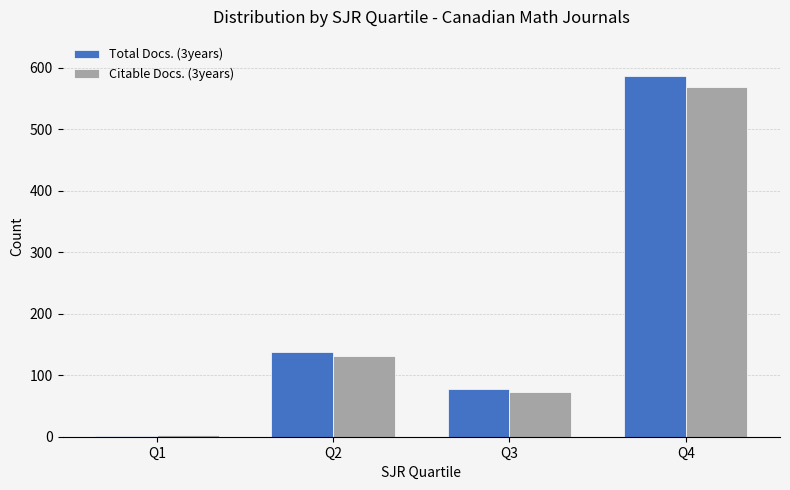

What is the difference between the Citable Docs. (3years) values at Q2 and Q1?

129